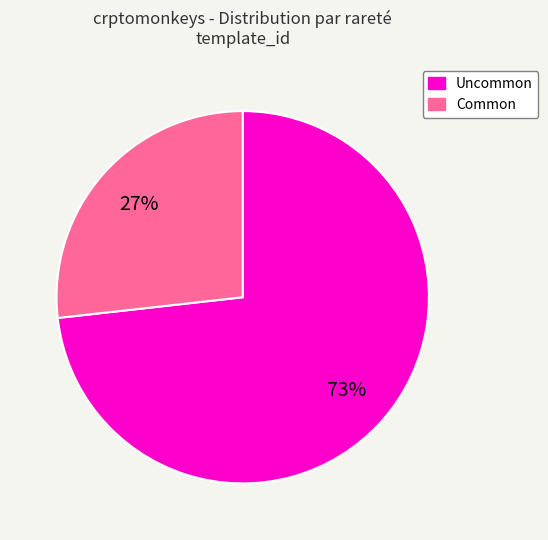

Is there a majority slice in this chart?

Yes